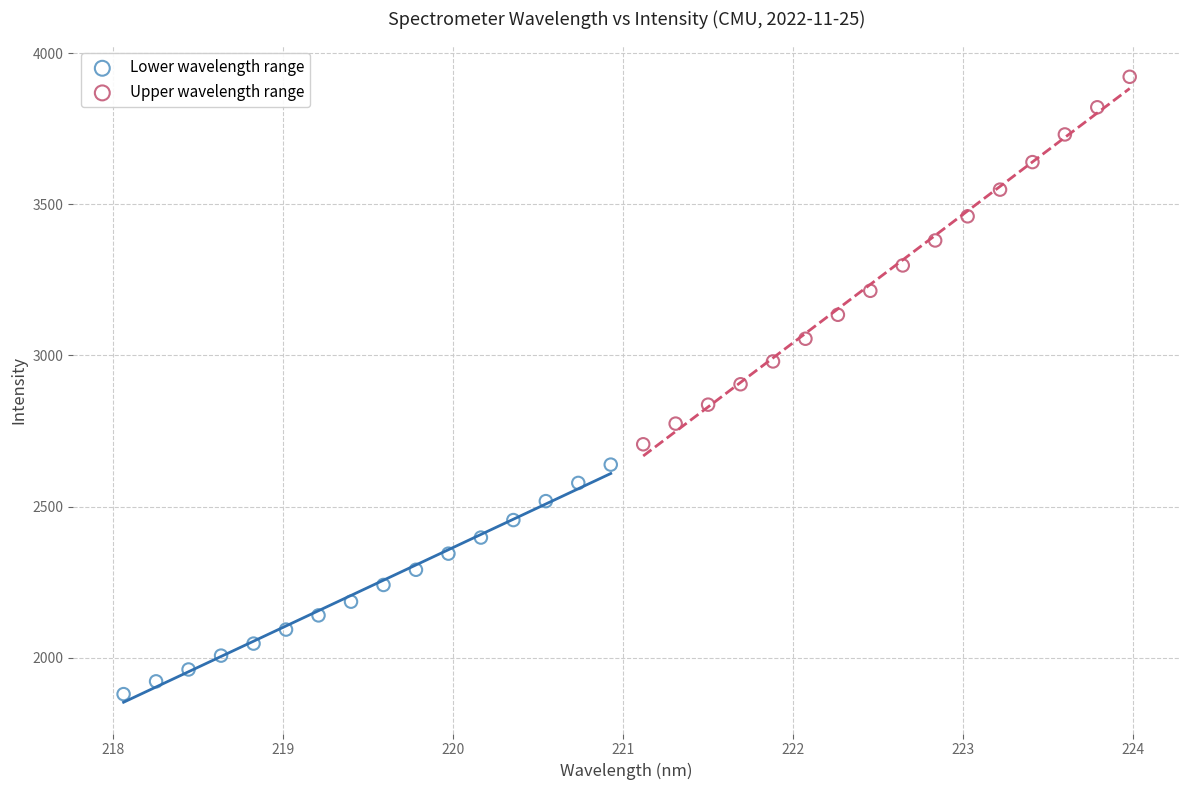

Which series reaches the minimum Y coordinate?

Lower wavelength range